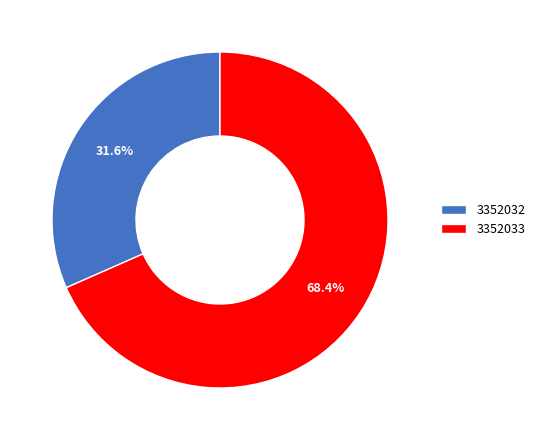

Which category accounts for the majority?

3352033